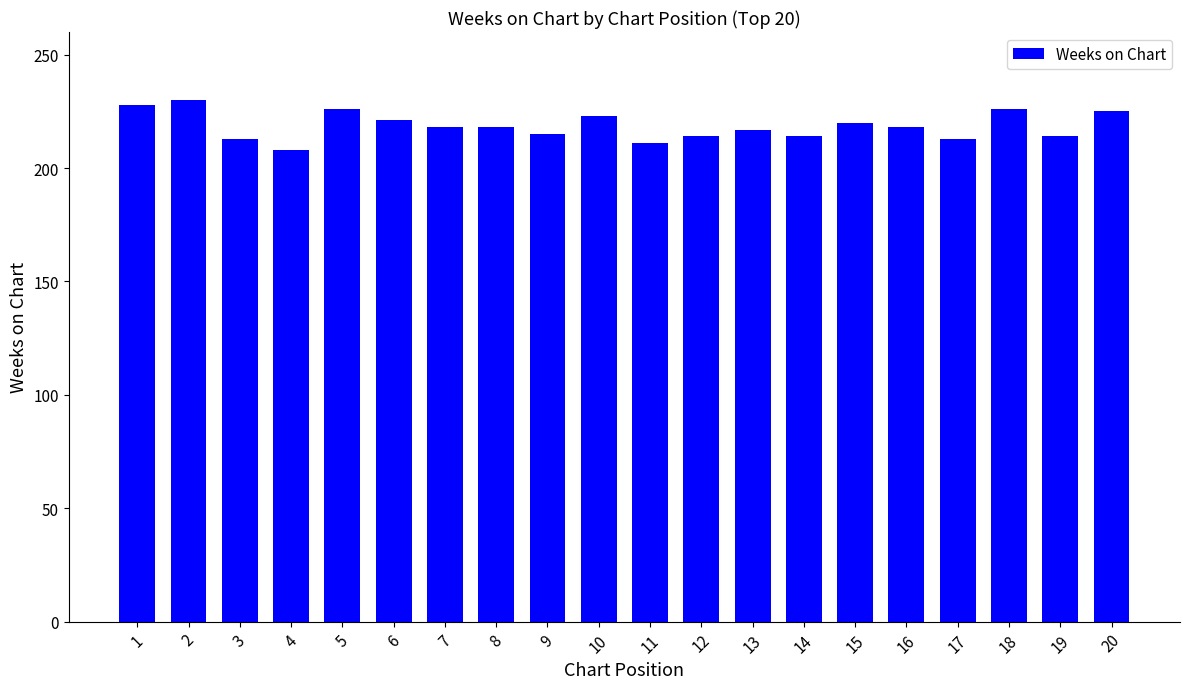

What is the difference between the maximum and minimum values?

22